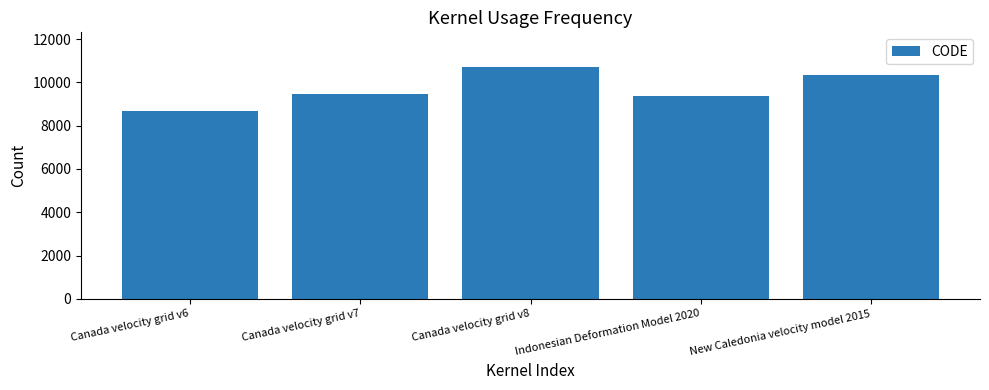

List the labels in order of value, smallest first.

Canada velocity grid v6, Indonesian Deformation Model 2020, Canada velocity grid v7, New Caledonia velocity model 2015, Canada velocity grid v8